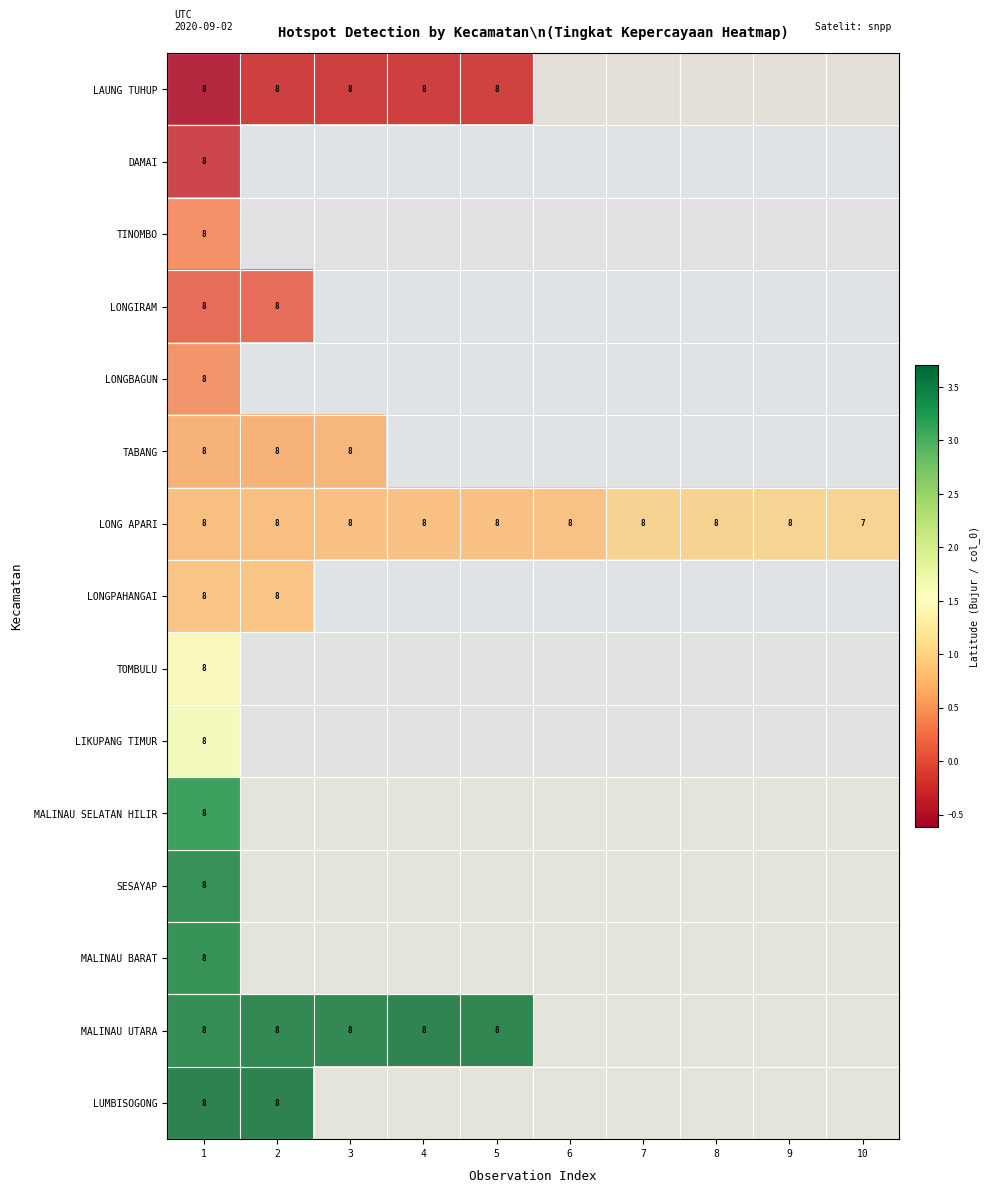

What is the lowest value of the MALINAU BARAT series?

3.5